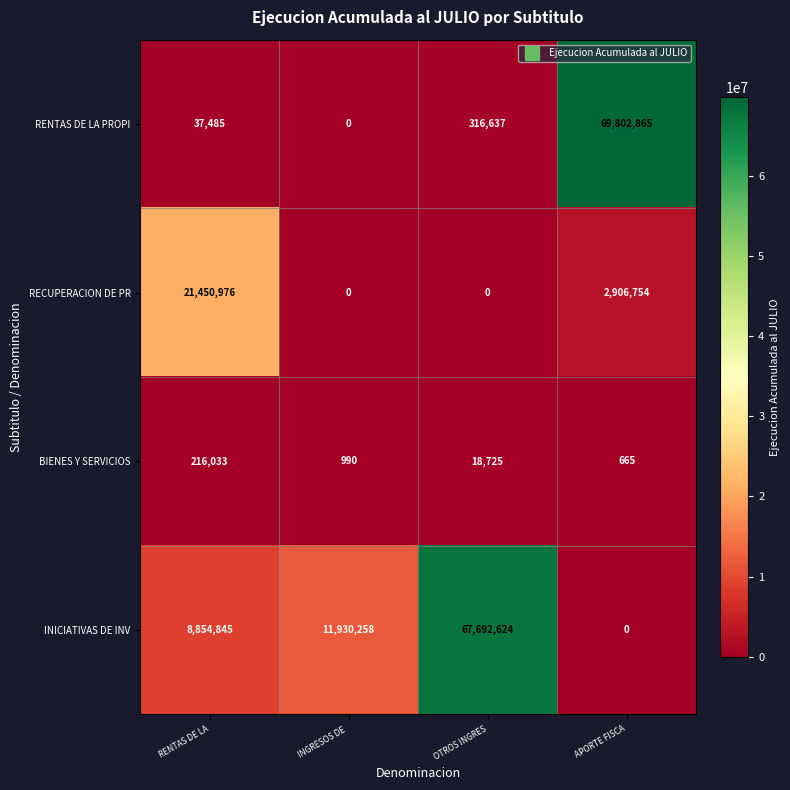

Reading left to right, list all the values displayed in this chart.

RENTAS DE LA PROPI: RENTAS DE LA=37485	INGRESOS DE =0	OTROS INGRES=316637	APORTE FISCA=69802865
RECUPERACION DE PR: RENTAS DE LA=21450976	INGRESOS DE =0	OTROS INGRES=0	APORTE FISCA=2906754
BIENES Y SERVICIOS: RENTAS DE LA=216033	INGRESOS DE =990	OTROS INGRES=18725	APORTE FISCA=665
INICIATIVAS DE INV: RENTAS DE LA=8854845	INGRESOS DE =11930258	OTROS INGRES=67692624	APORTE FISCA=0